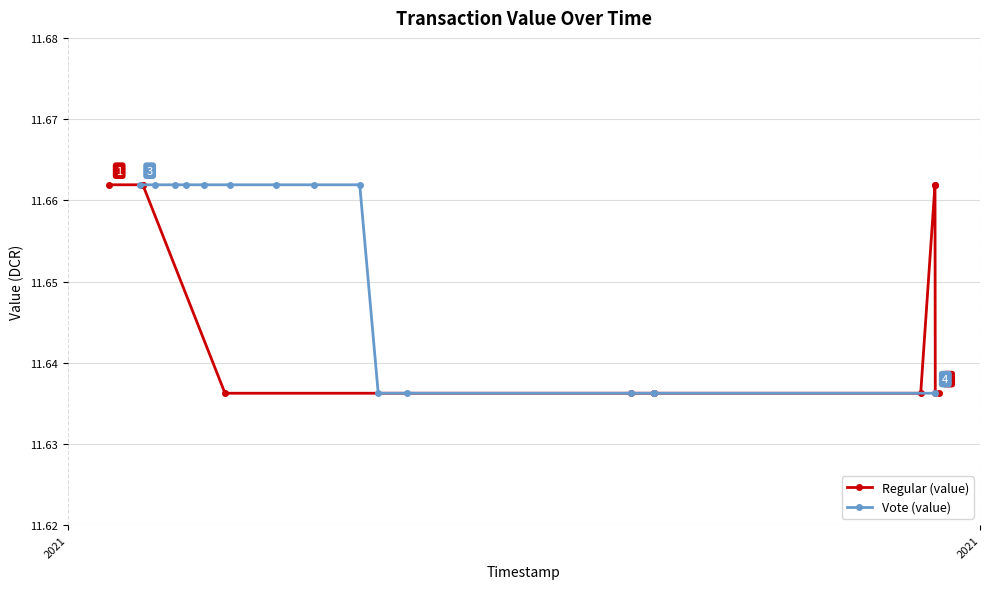

Which category has the highest value across all series?

2021